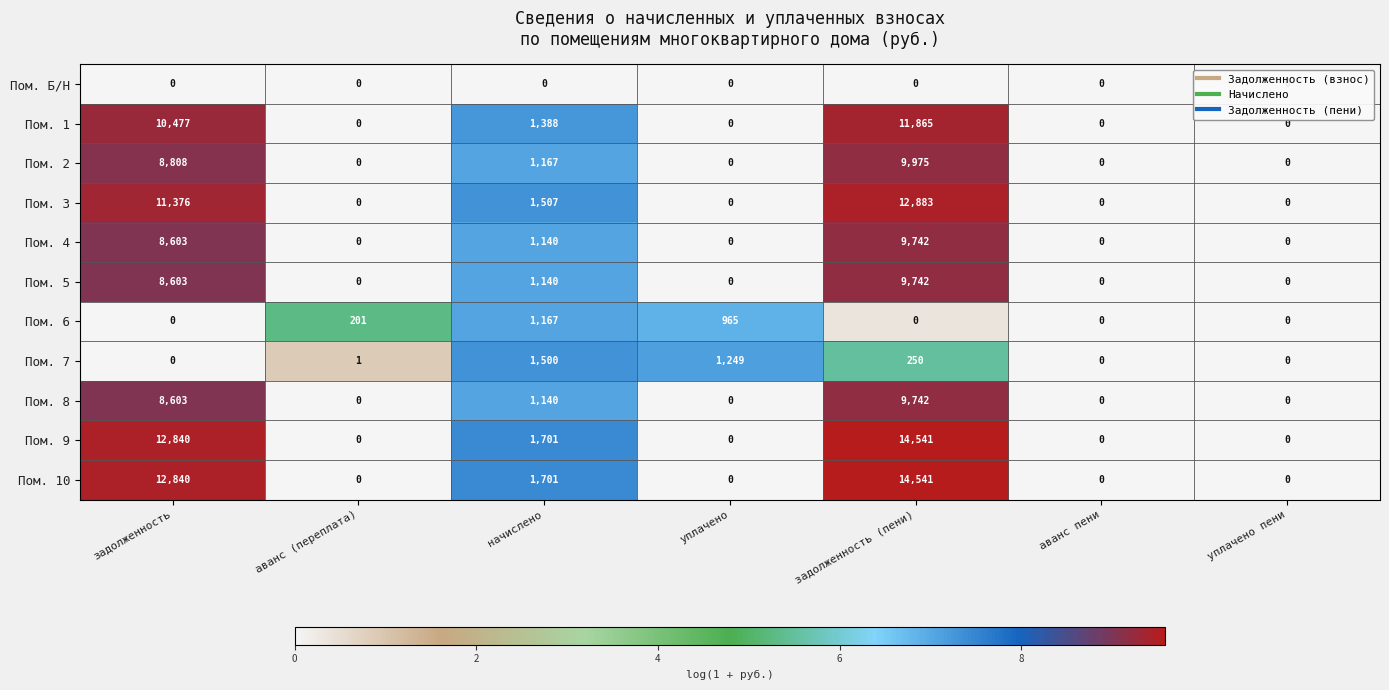

What is the total value across all series at уплачено?

2214